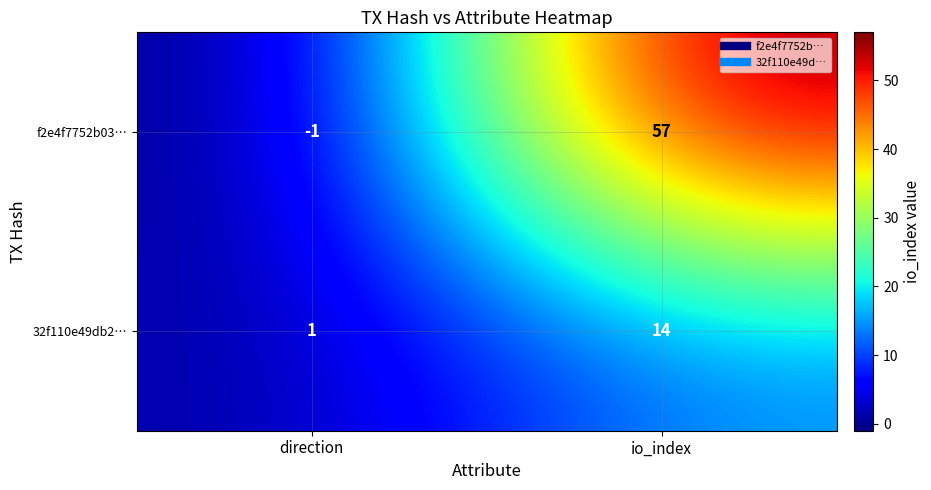

Reading left to right, what are all the values shown in this chart?

f2e4f7752b03…: direction=-1	io_index=57
32f110e49db2…: direction=1	io_index=14